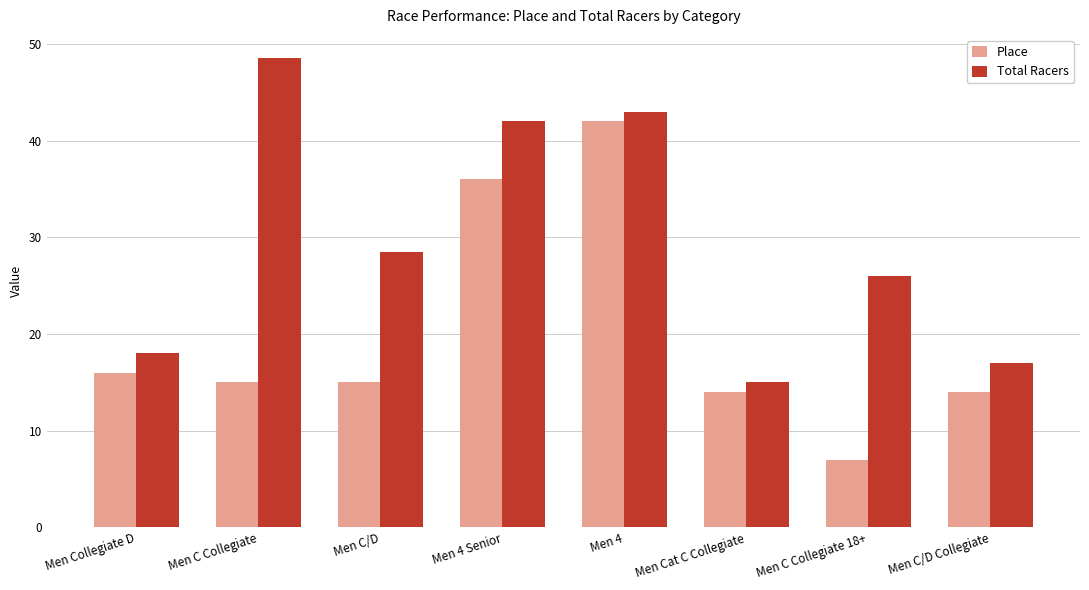

Are the bars horizontal?

No